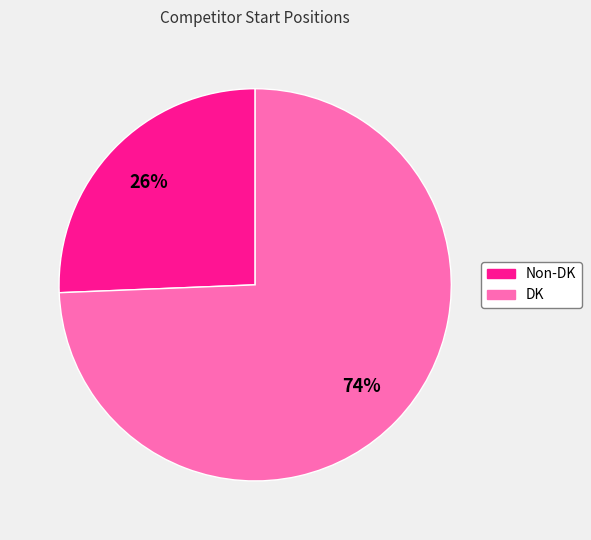

The DK slice represents 66% of the pie. True or false?

False